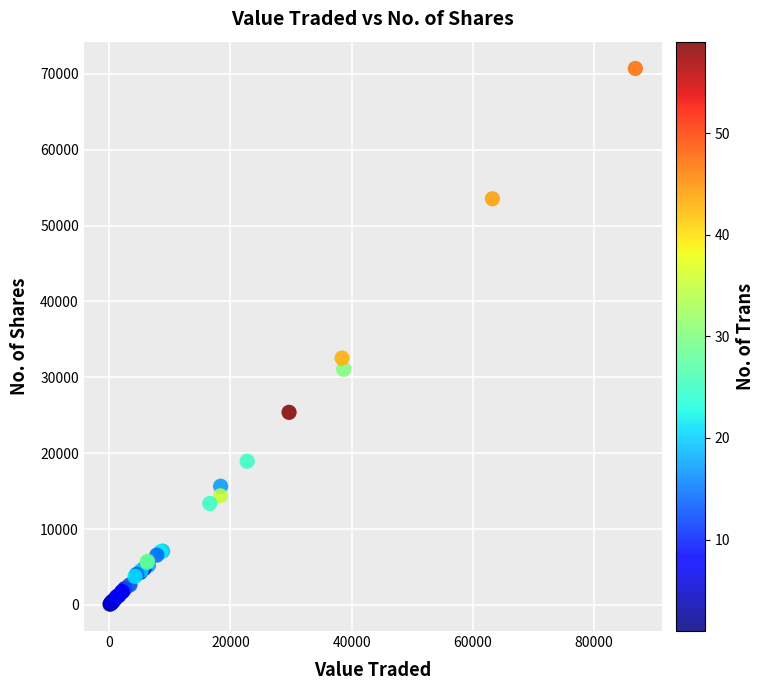

What Y value in the scatter plot is closest to 35399?

32537